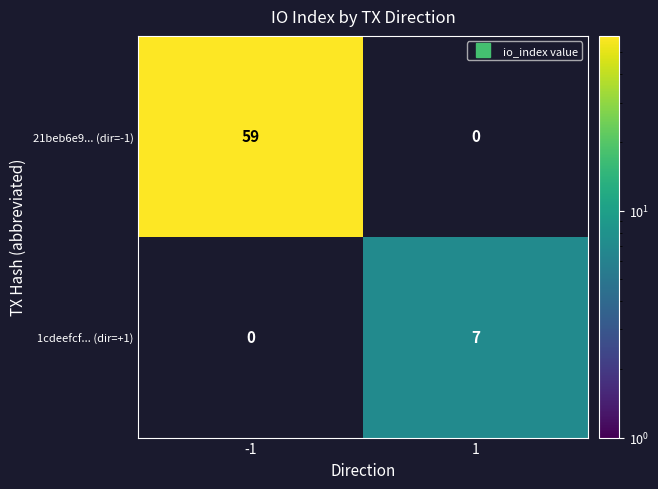

At which category does the chart reach its peak across all series?

-1